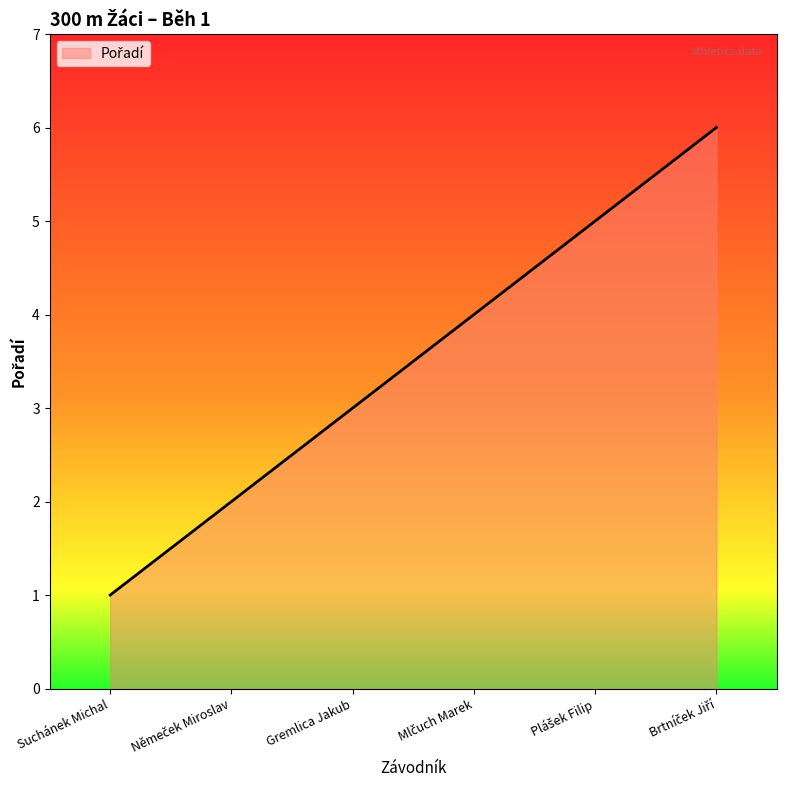

What is the greatest value displayed?

6